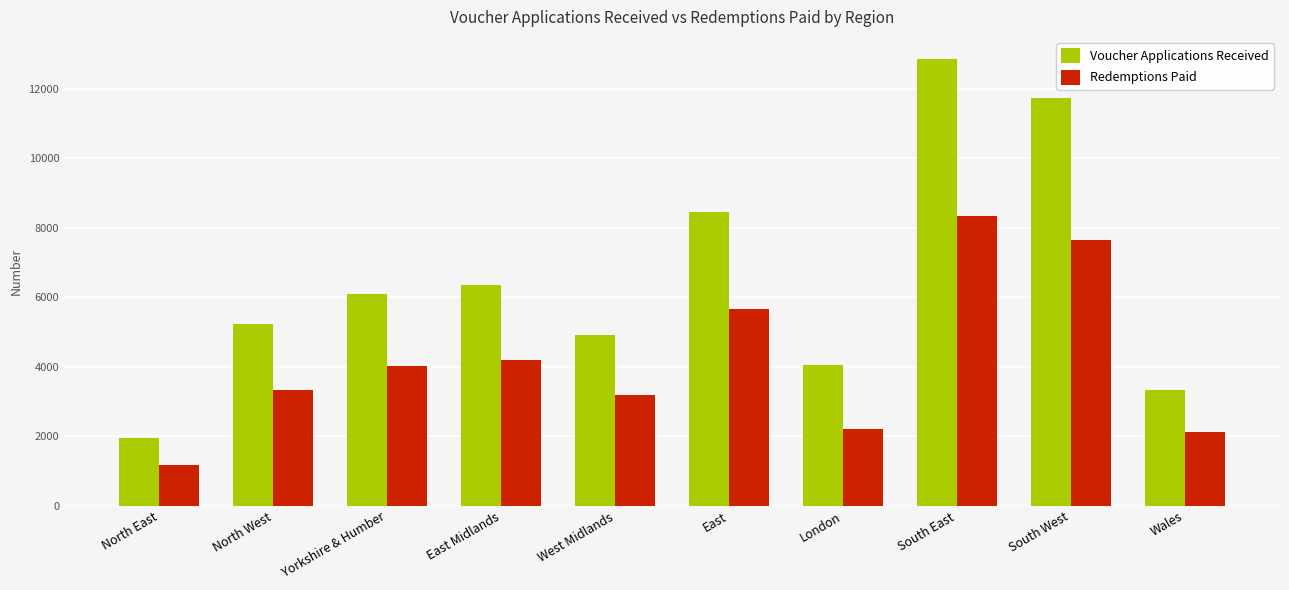

At East, list the series in order from smallest to largest.

Redemptions Paid, Voucher Applications Received